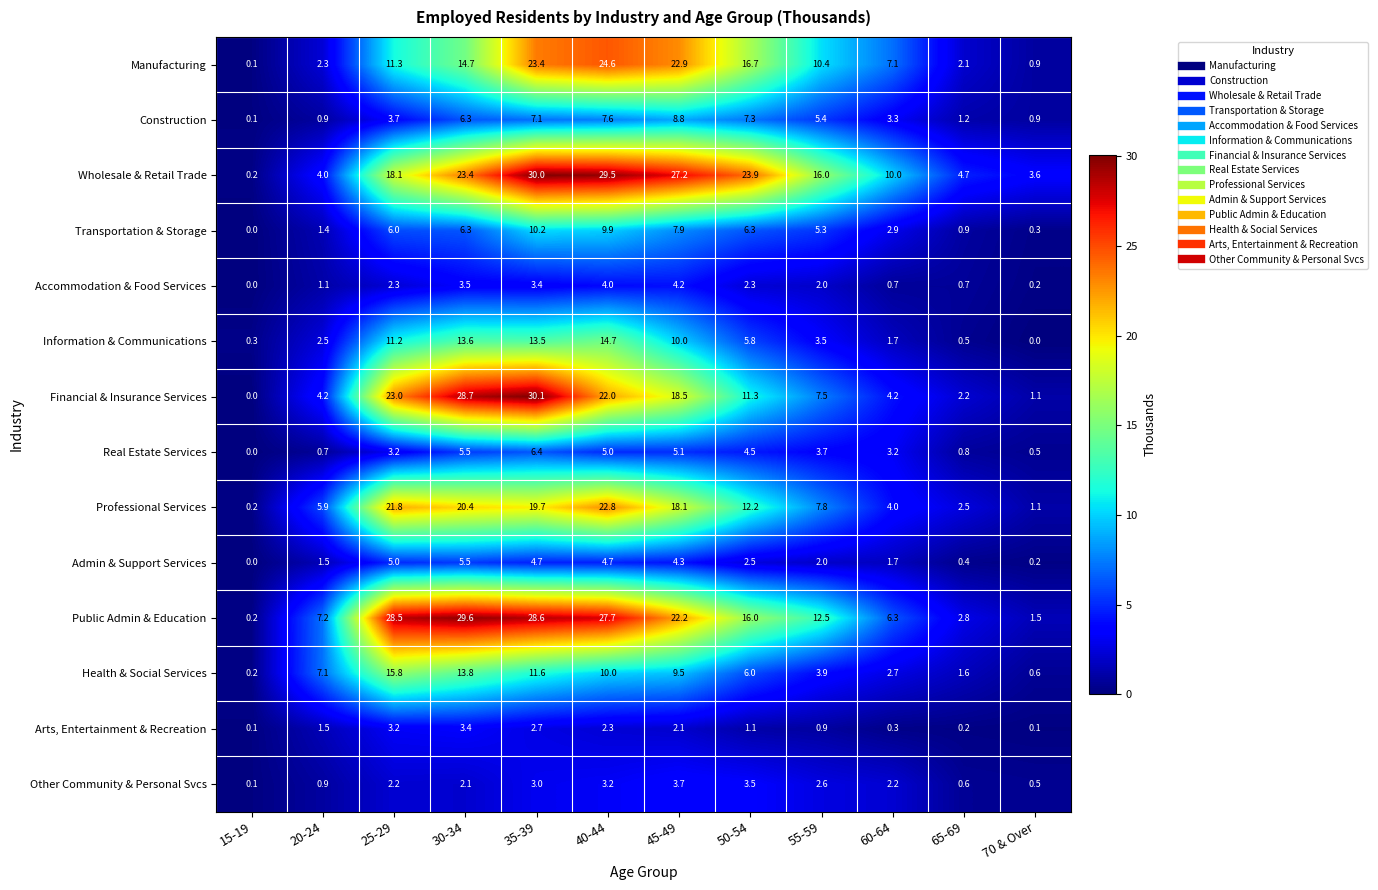

Which series changed the most between 25-29 and 50-54?

Public Admin & Education